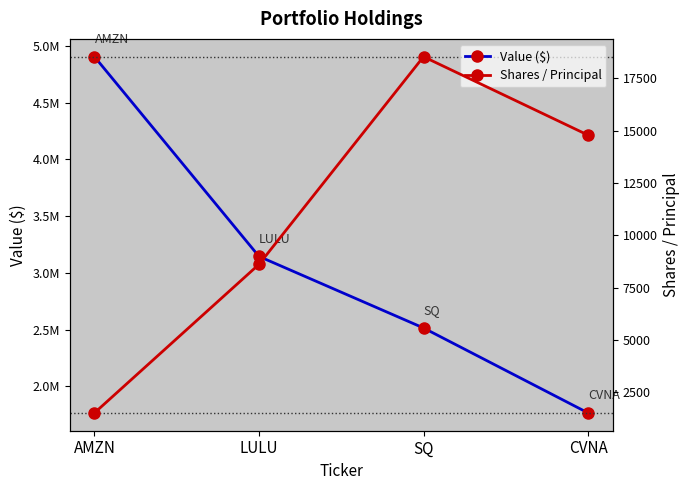

The Value ($) series shows 6691455 at AMZN. True or false?

False